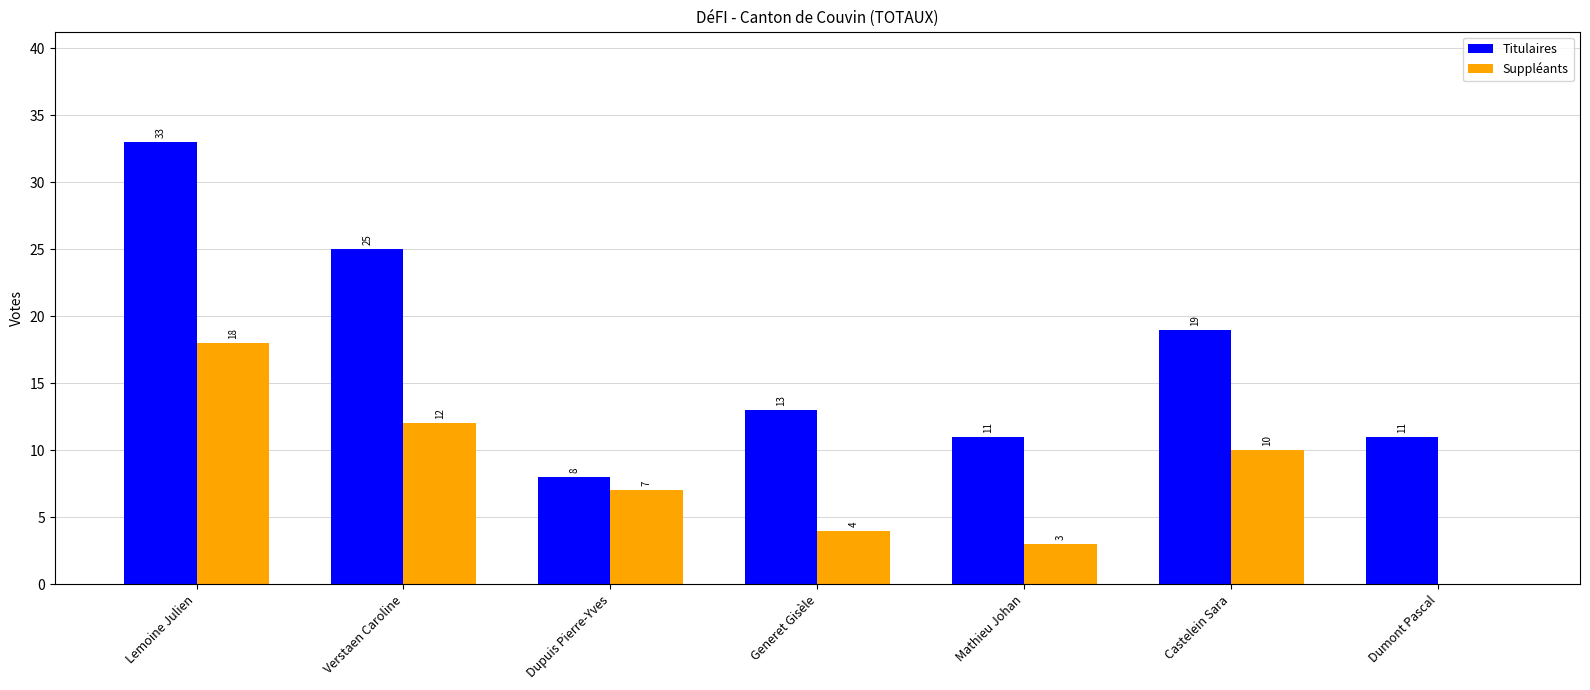

Which series has the largest total across all categories?

Titulaires